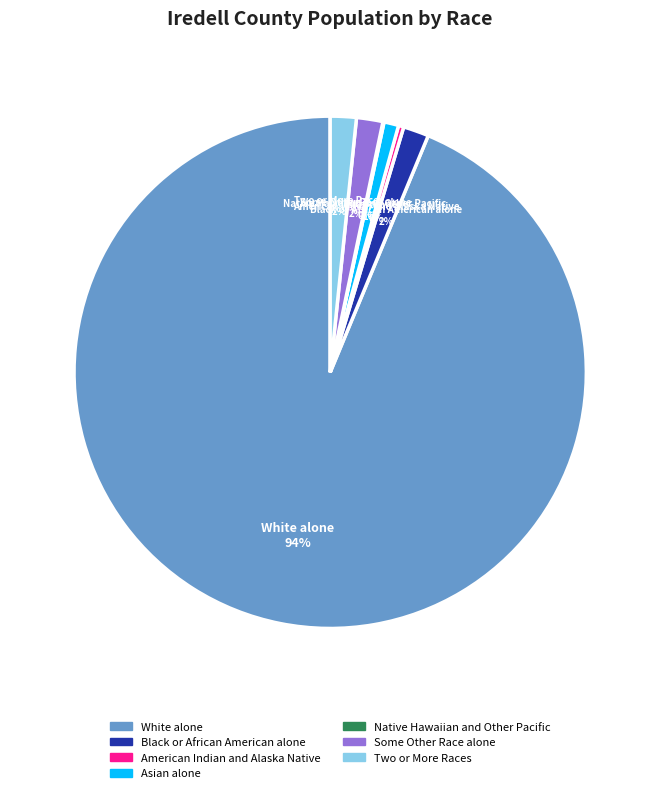

What is the majority slice?

White alone